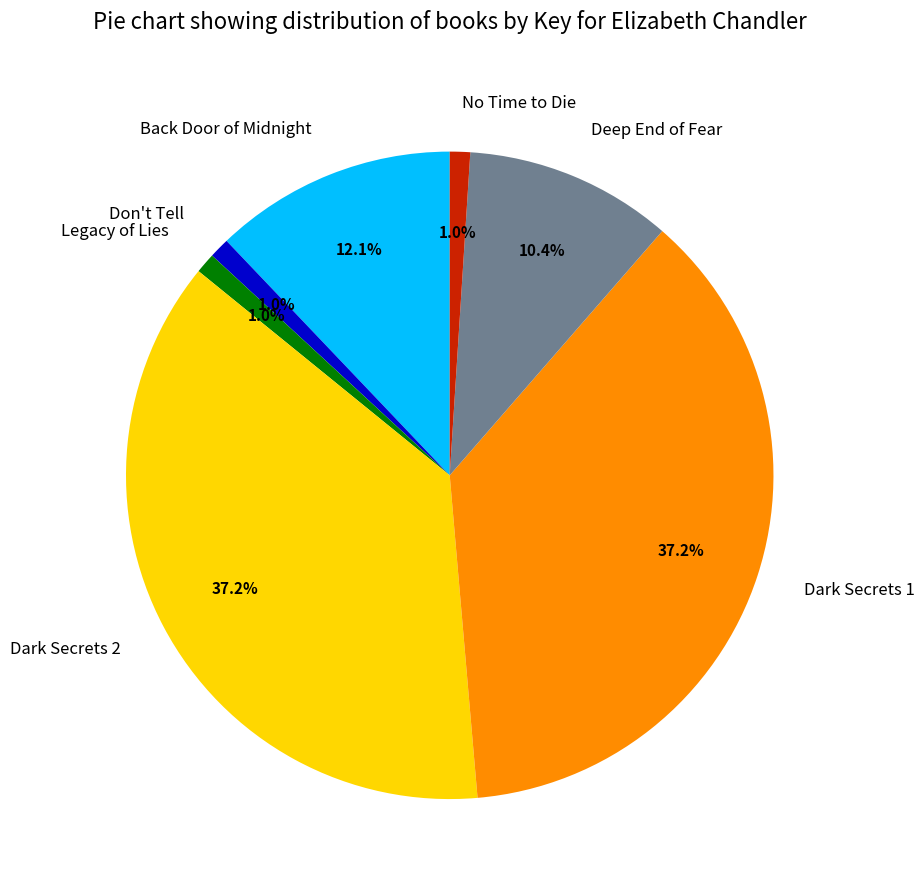

Between No Time to Die and Deep End of Fear, which is larger?

Deep End of Fear